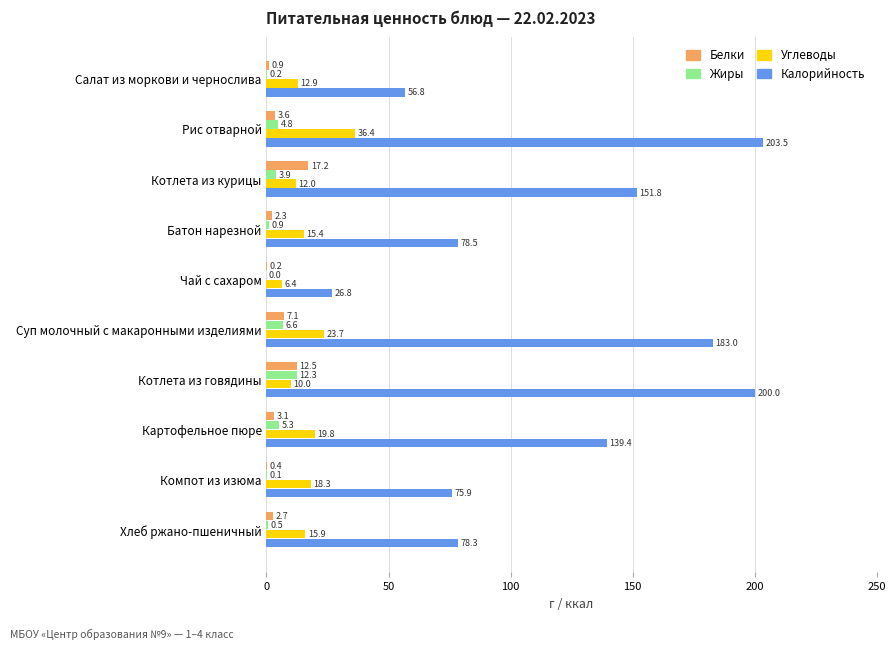

What is the maximum value for Углеводы?

36.4